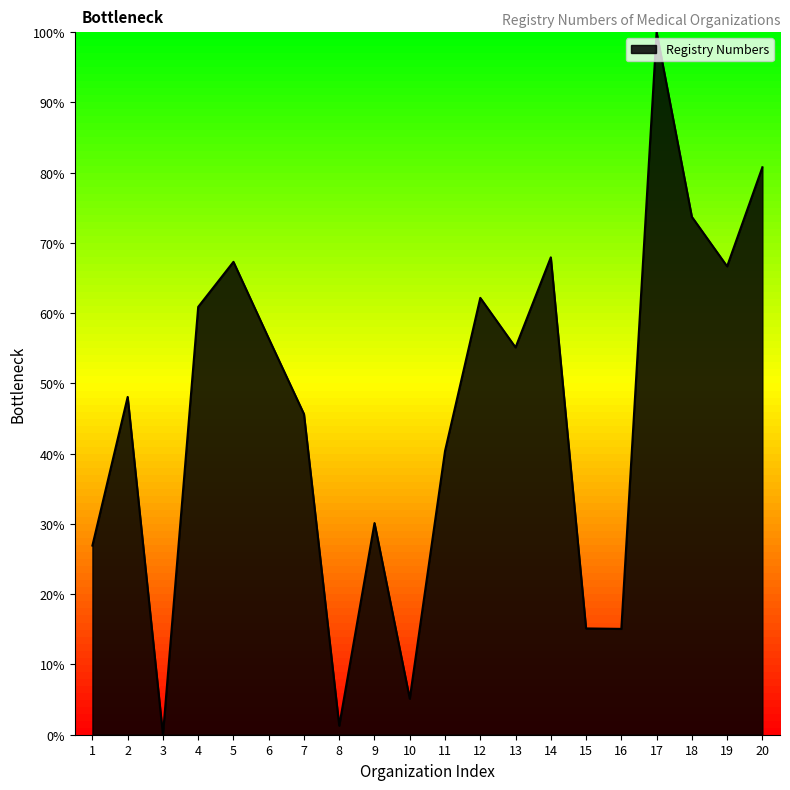

Is it true that the value at 9 is 13.3?

False